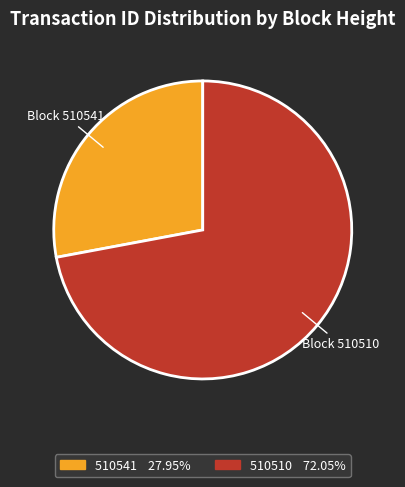

Is there a majority slice in this chart?

Yes